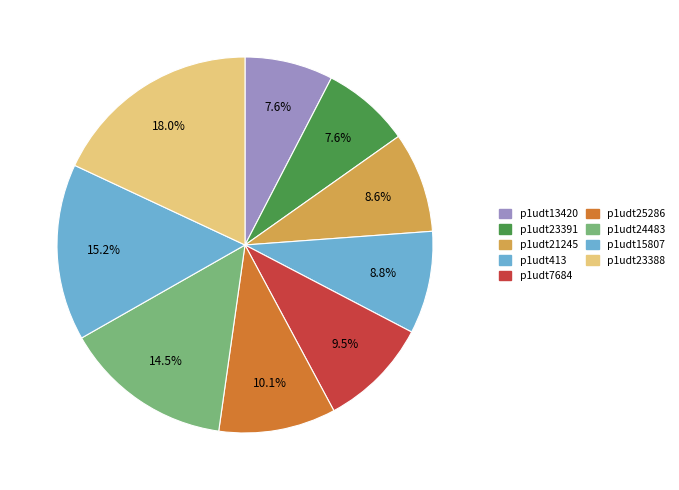

What is the total percentage of p1udt25286 and p1udt7684?

19.6%